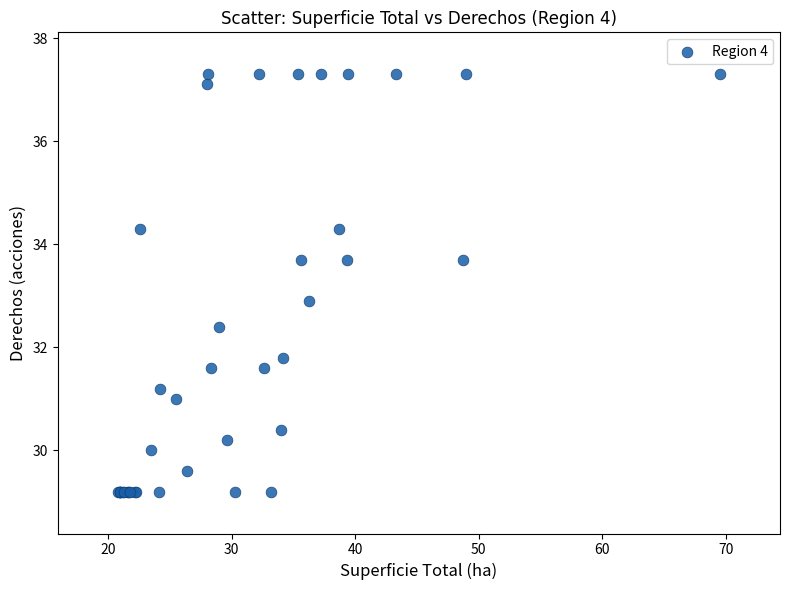

What Y value in the scatter plot is closest to 33?

32.9